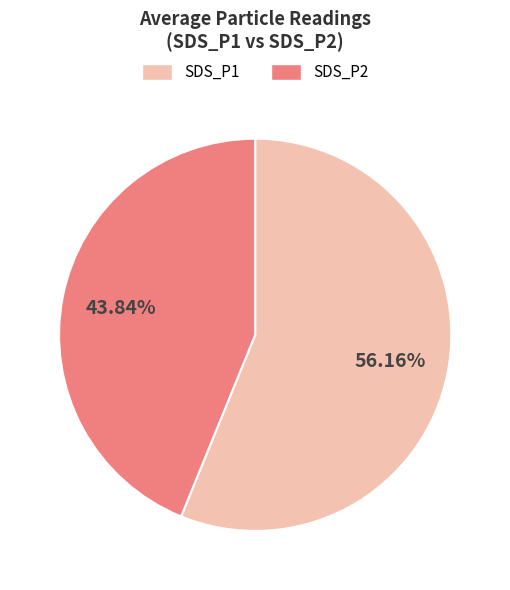

Does any single category account for the majority?

Yes